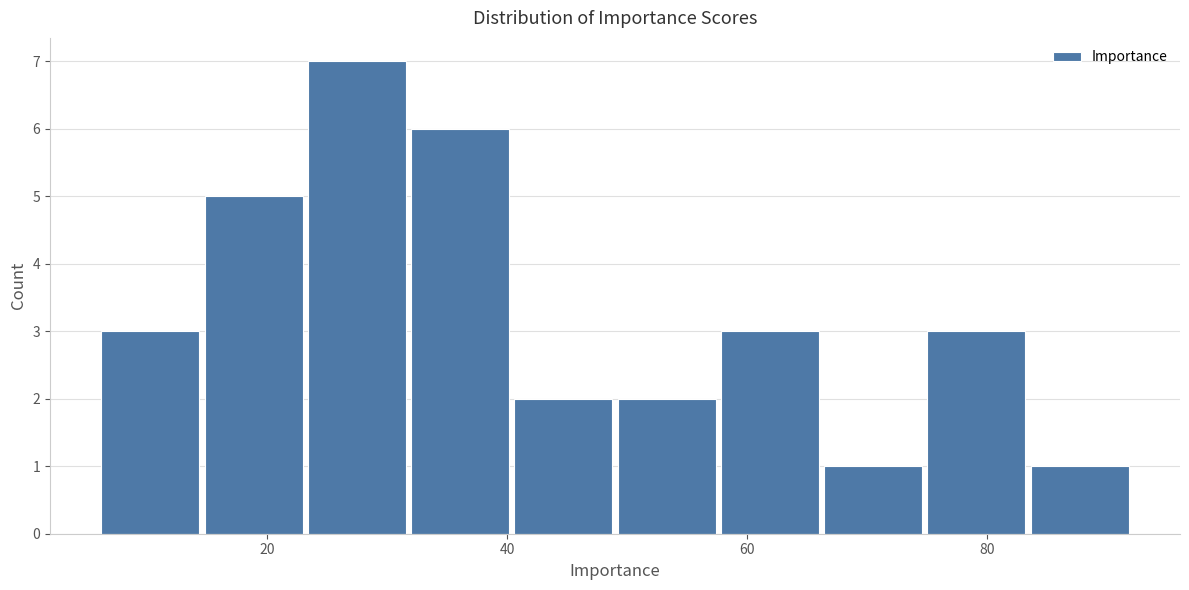

Which range on the x-axis has the tallest bar?

23.2 to 31.8